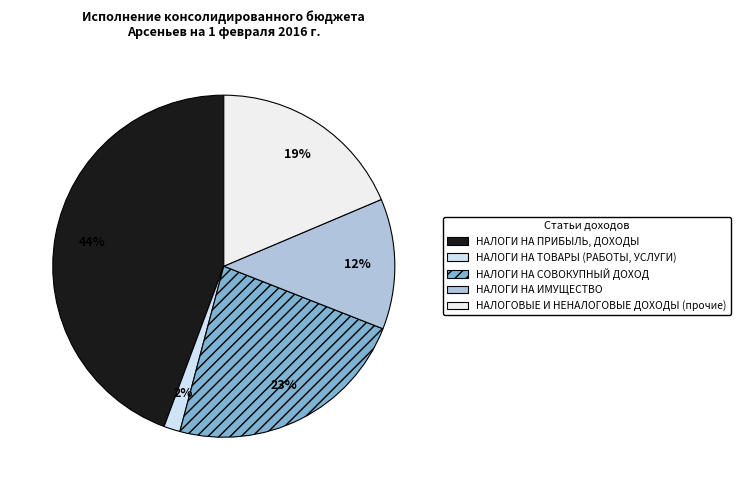

To the nearest percent, what is the difference between the largest and smallest slice percentages?

43%